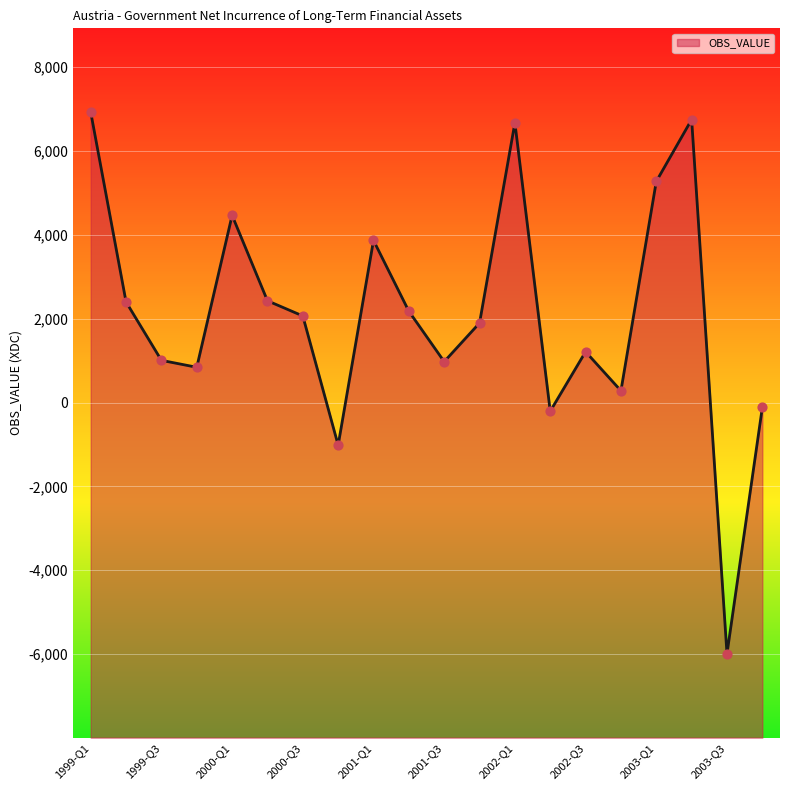

Approximately how many times larger is the value at 1999-Q1 compared to 2002-Q1?

1.0